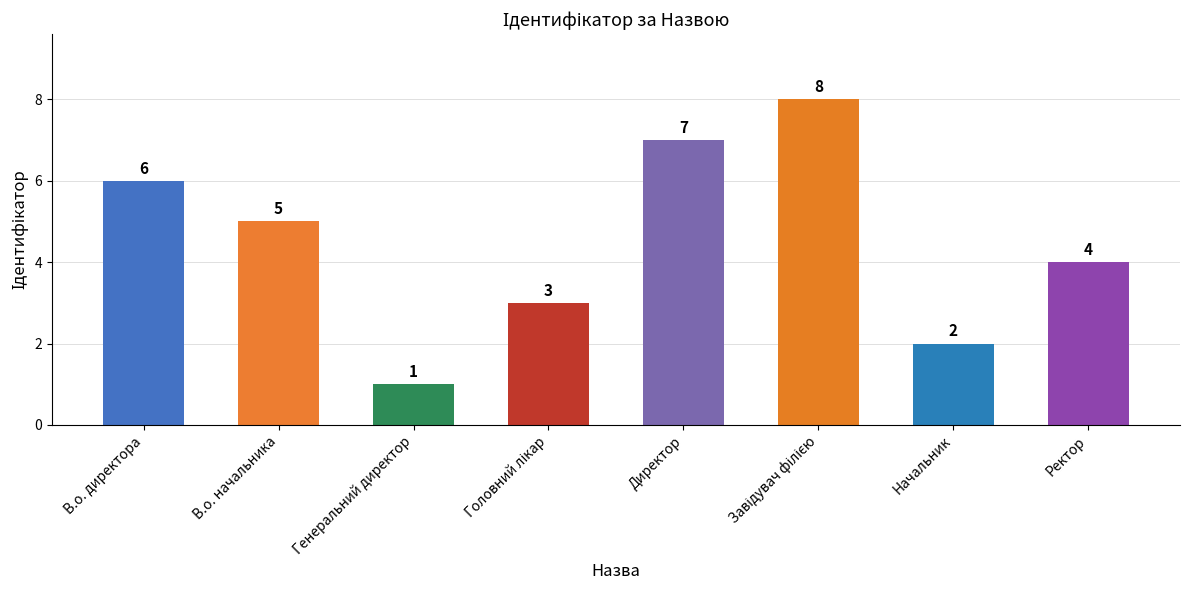

What is the sum of the values at В.о. начальника and Начальник?

7